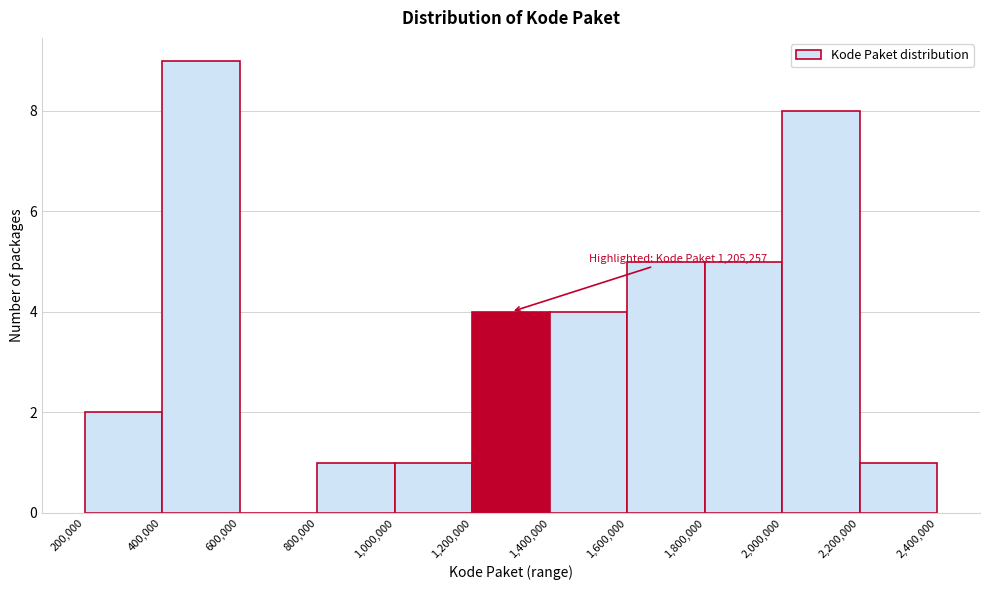

Which range on the x-axis has the tallest bar?

400,000 to 600,000